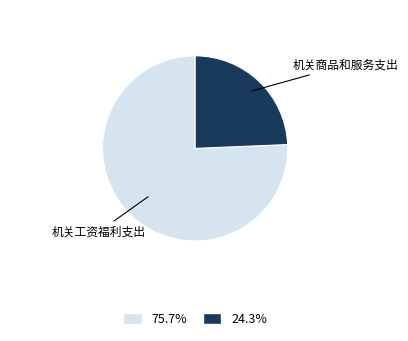

Is 机关工资福利支出 the majority of the pie?

Yes